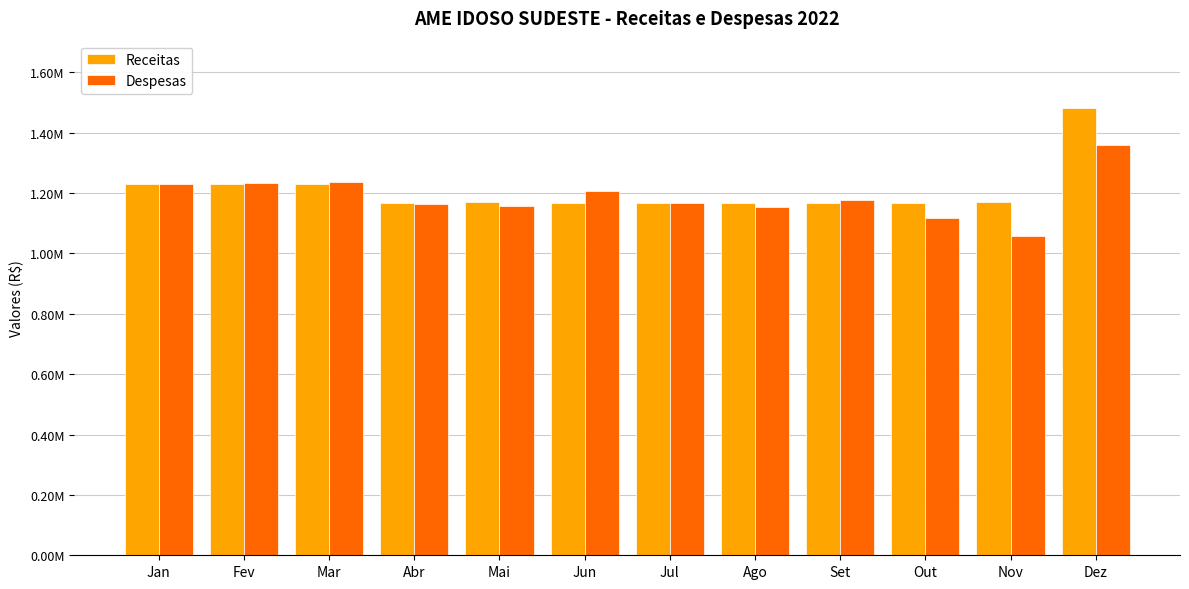

At which label does Receitas reach its peak?

Dez